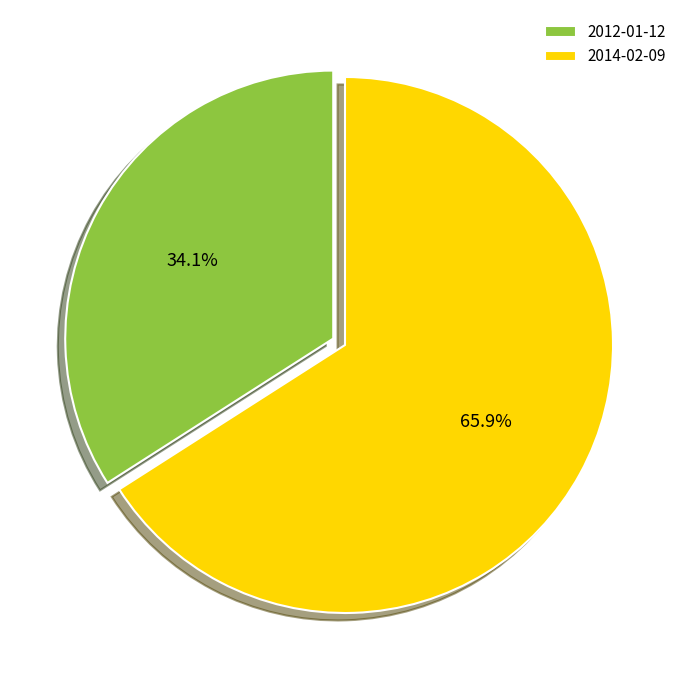

What percentage is the 2012-01-12 slice, to the nearest percent?

34%